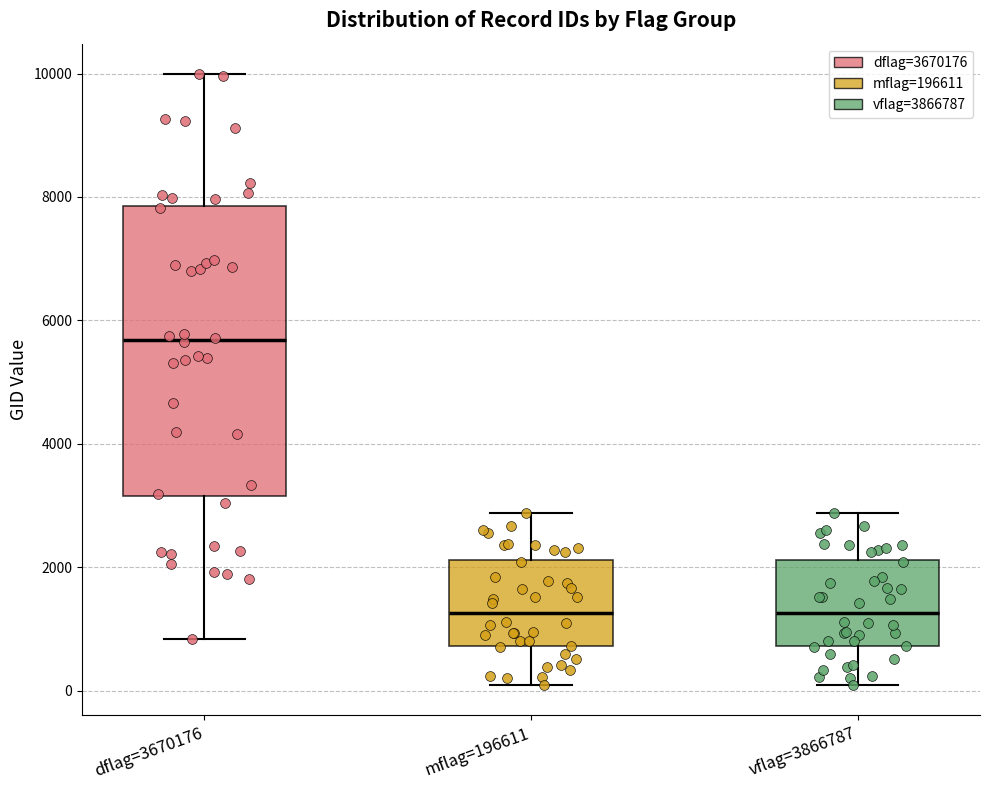

Reading left to right, transcribe this box plot: for each box, give where its median line is, the range the box spans, and where its two whiskers end, as read against the y-axis. The values are not printed on the chart, so give them approximately, as read against the axis.

dflag=3670176: median 5600, box 3200 to 7800, whiskers 800 to 10000
mflag=196611: median 1200, box 800 to 2200, whiskers 0 to 2800
vflag=3866787: median 1200, box 800 to 2200, whiskers 0 to 2800